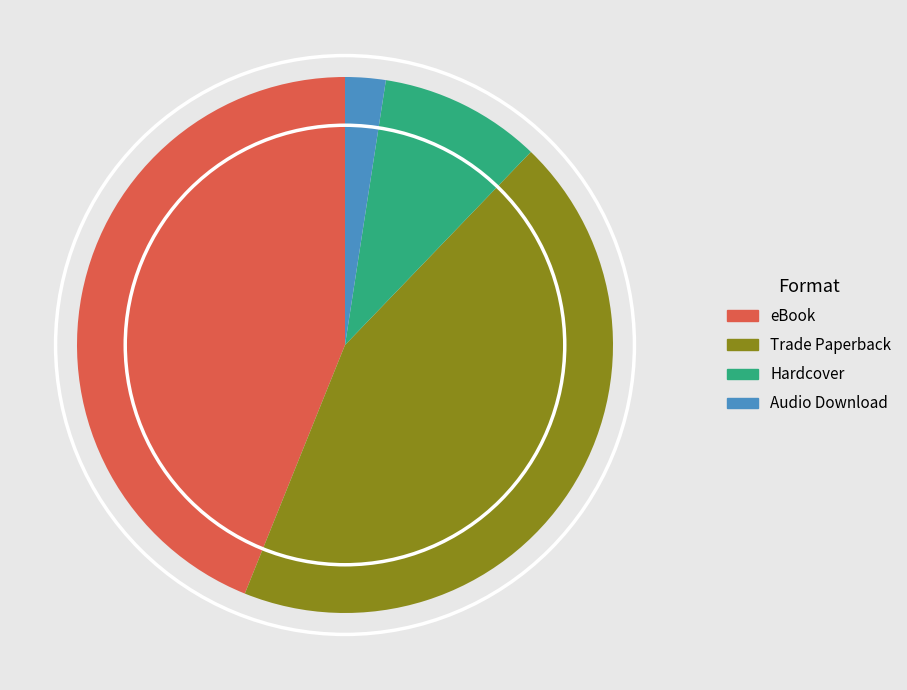

What is the smallest slice in the pie chart?

Audio Download